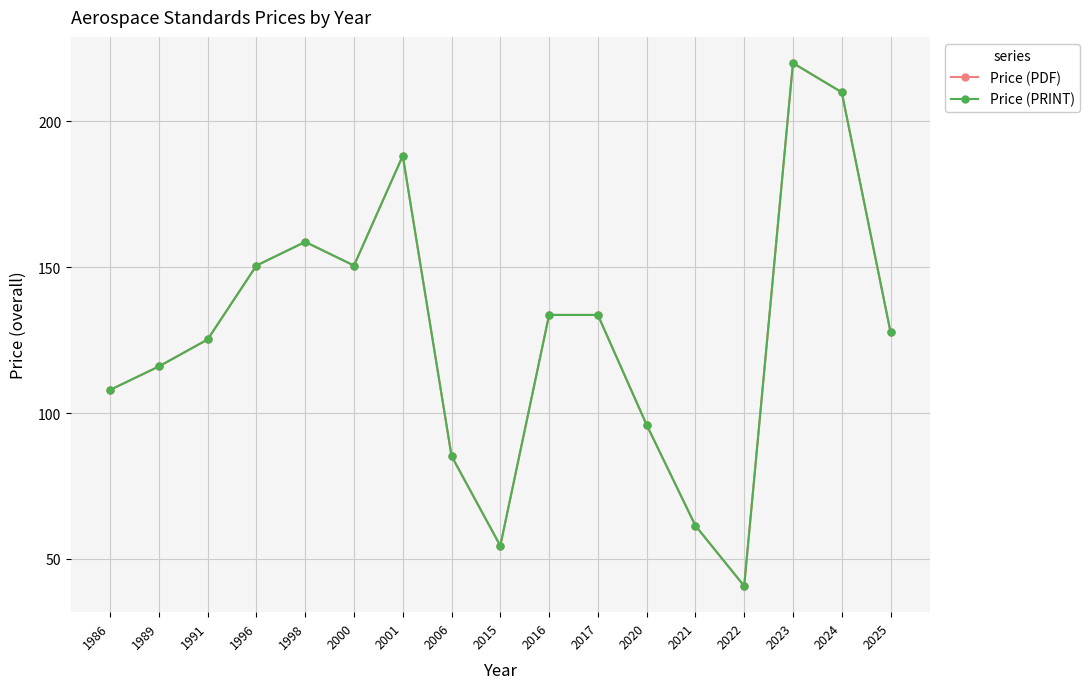

At which category does the chart reach its minimum across all series?

2022